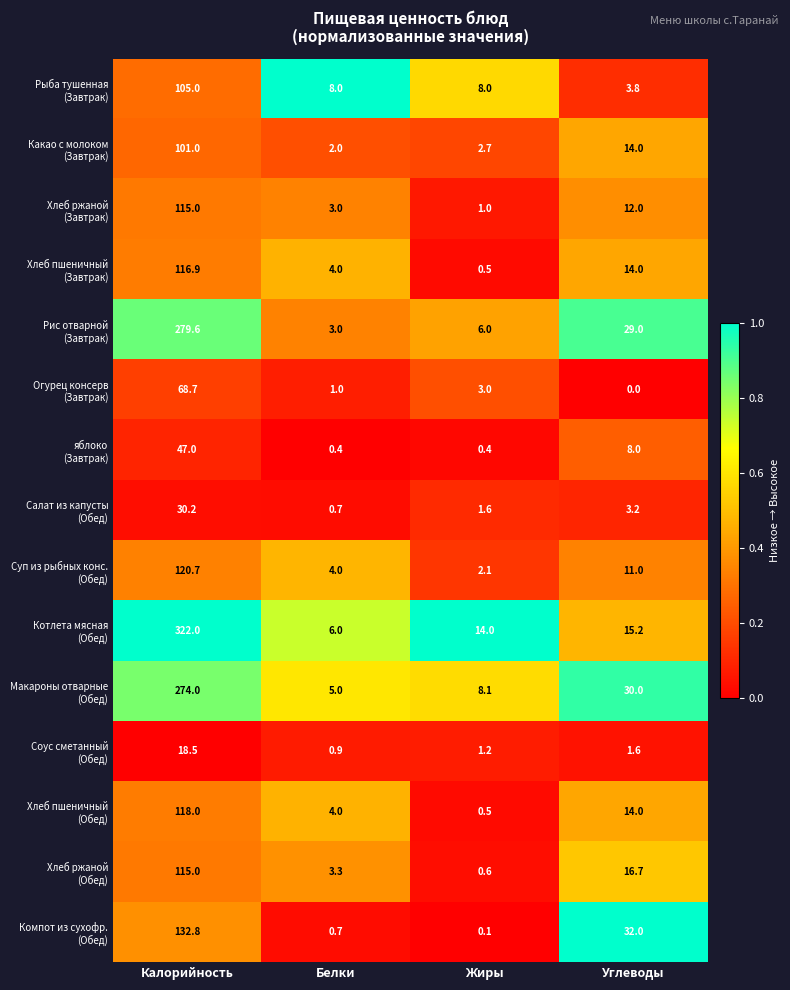

What is the total value across all series at Углеводы?

204.5